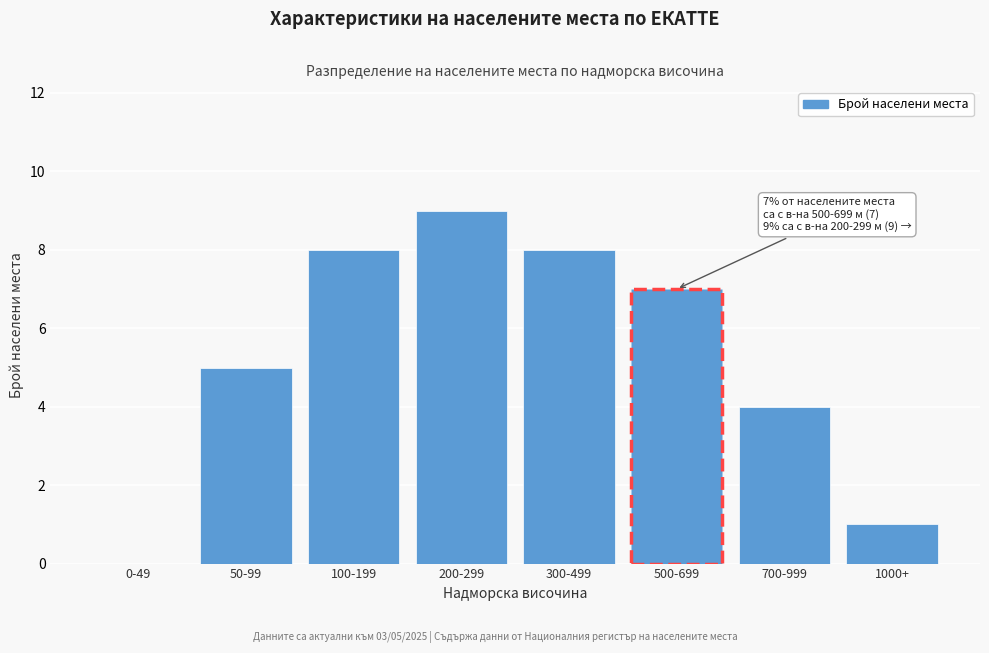

Reading left to right, what are all the values shown in this chart?

0-49=0	50-99=5	100-199=8	200-299=9	300-499=8	500-699=7	700-999=4	1000+=1